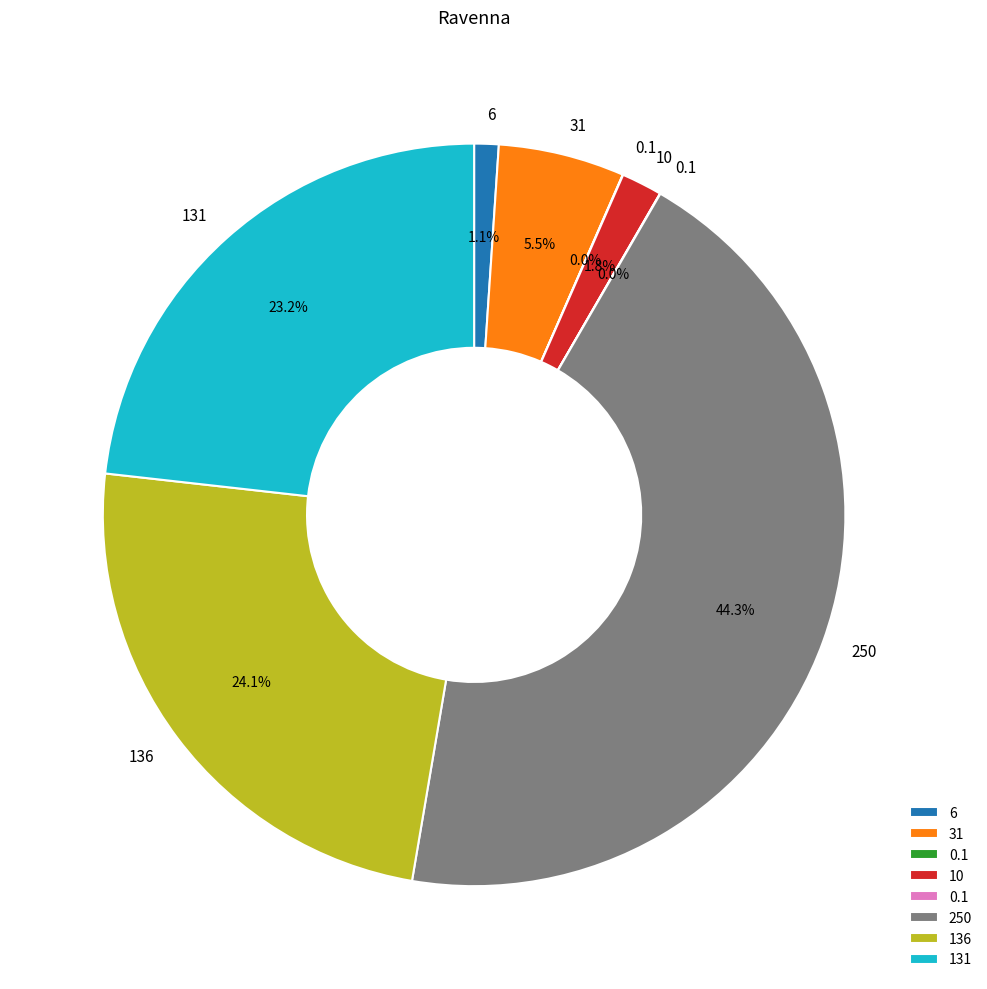

Is there any slice that represents more than half of the pie?

No